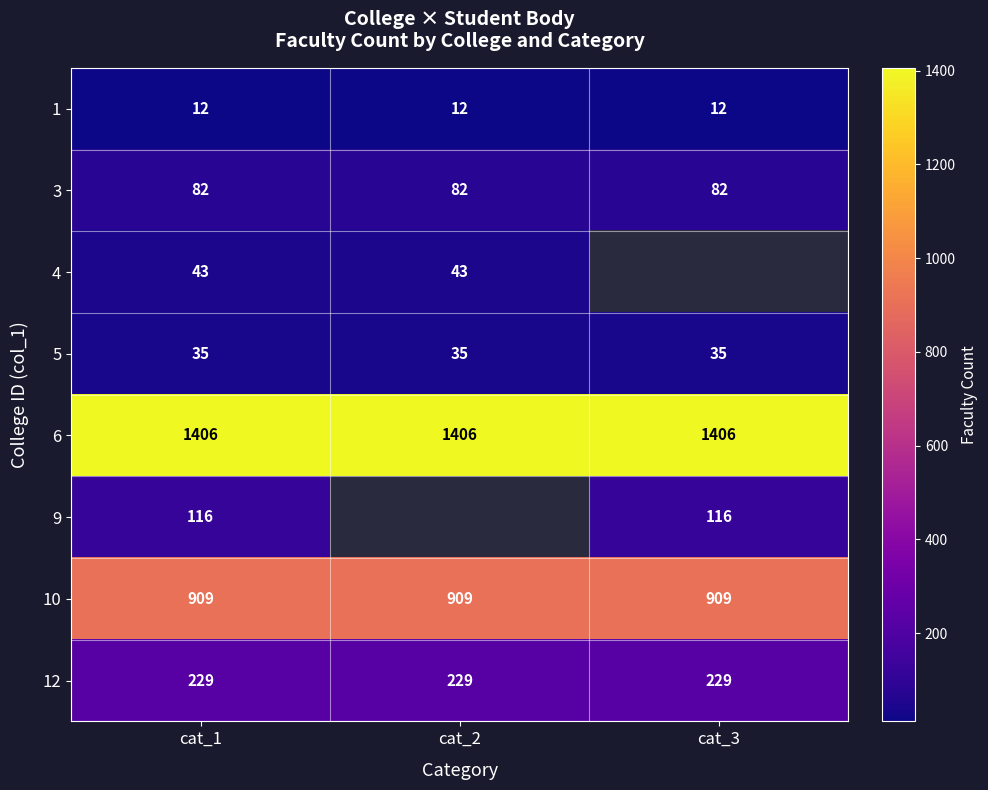

At cat_1, list the series in order from smallest to largest.

1, 5, 4, 3, 9, 12, 10, 6